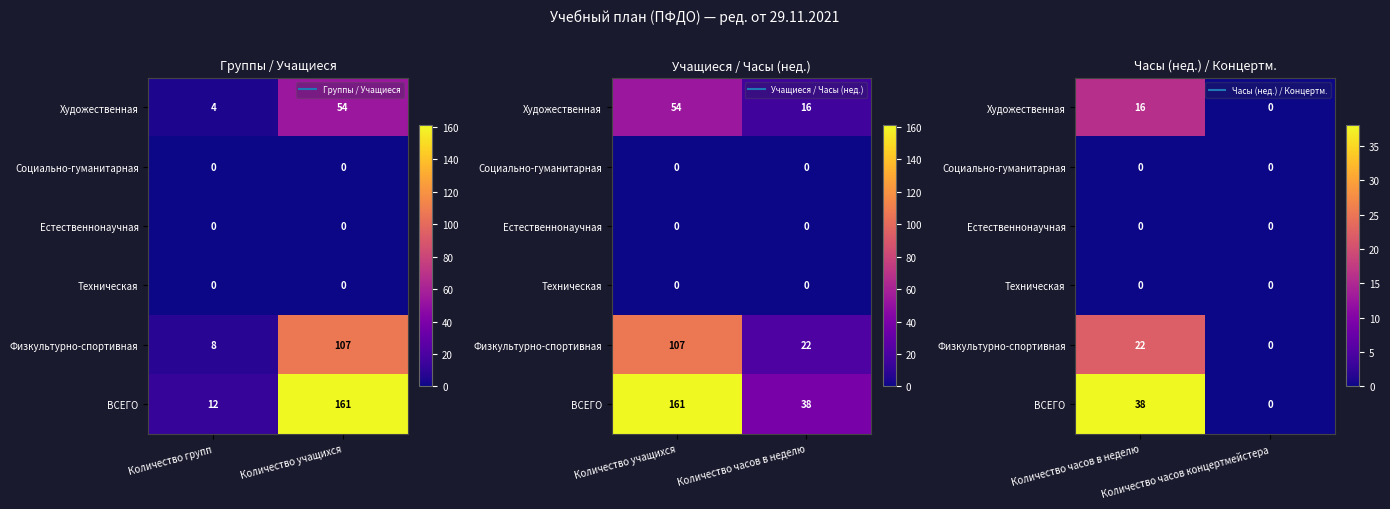

Which series changed the most between Количество часов в неделю and Количество часов концертмейстера?

ВСЕГО